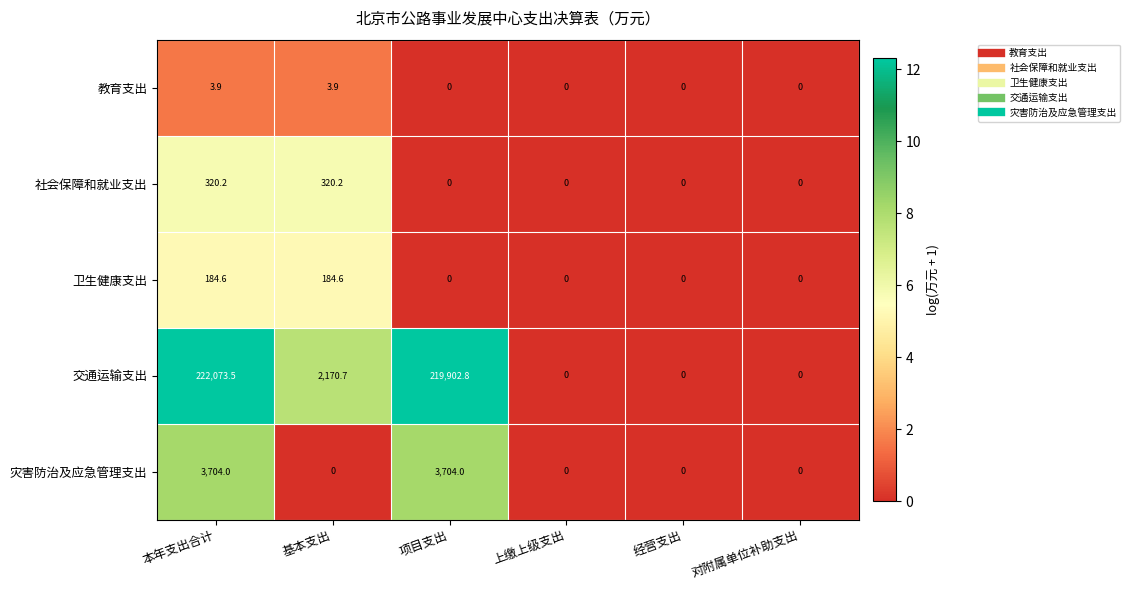

How many positive values does the 教育支出 series have?

2